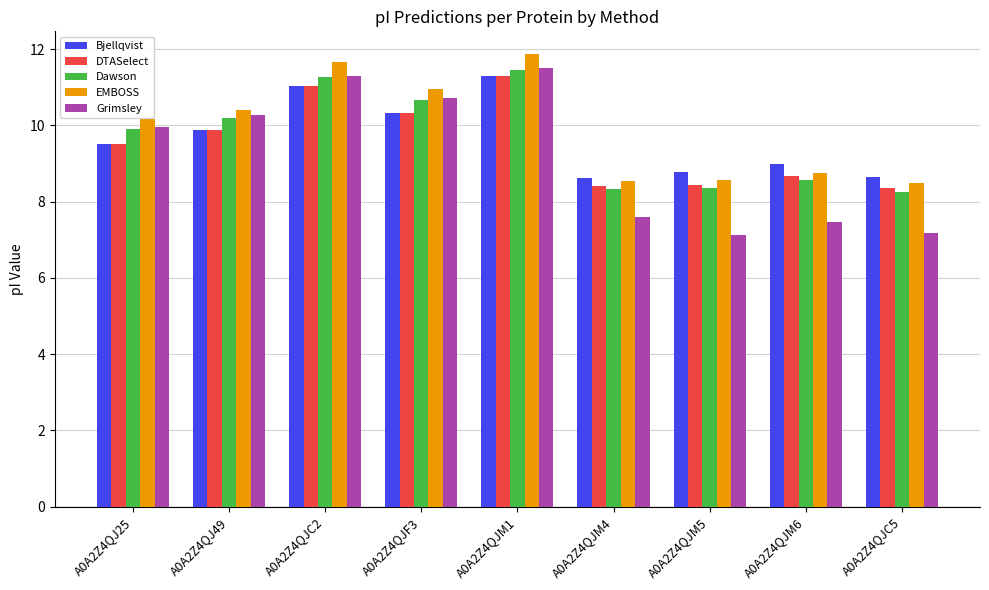

Is the value of Grimsley at A0A2Z4QJ49 greater than the value of Dawson at A0A2Z4QJ25?

Yes